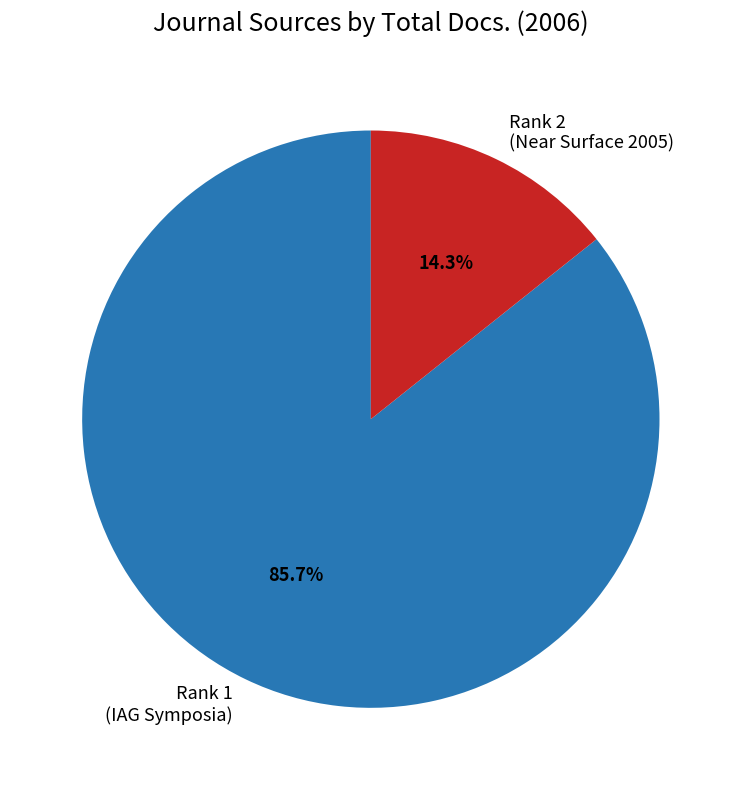

How much of the chart is everything except Rank 2 (Near Surface 2005)?

85.7%